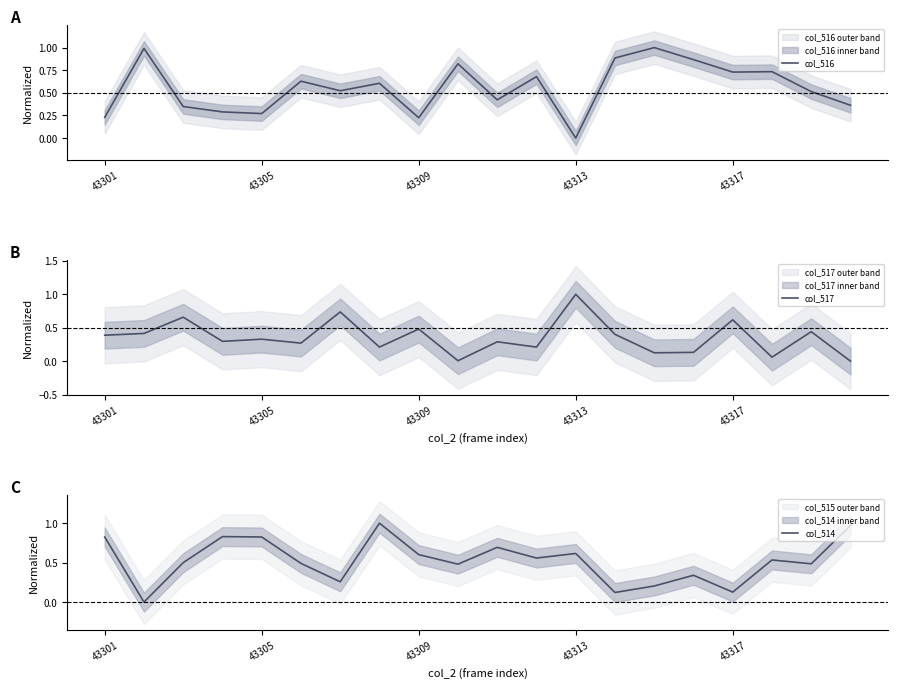

What is the sum of all col_516 values?

11.1